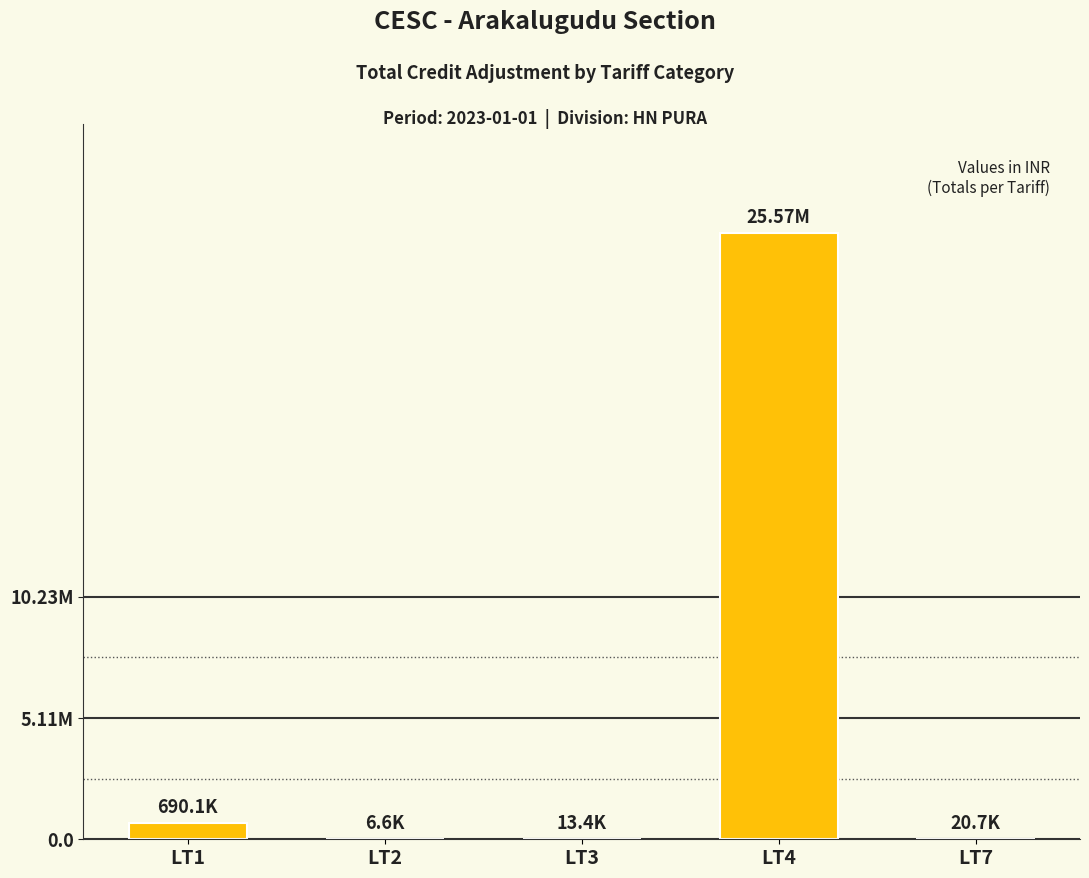

What is the average value?

5259742.2